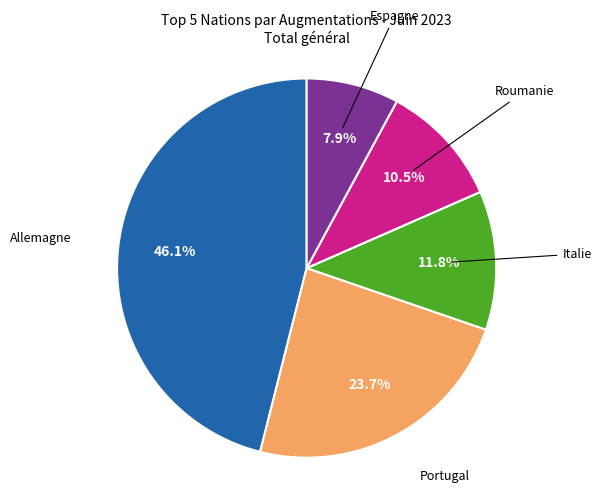

Is there a majority slice in this chart?

No